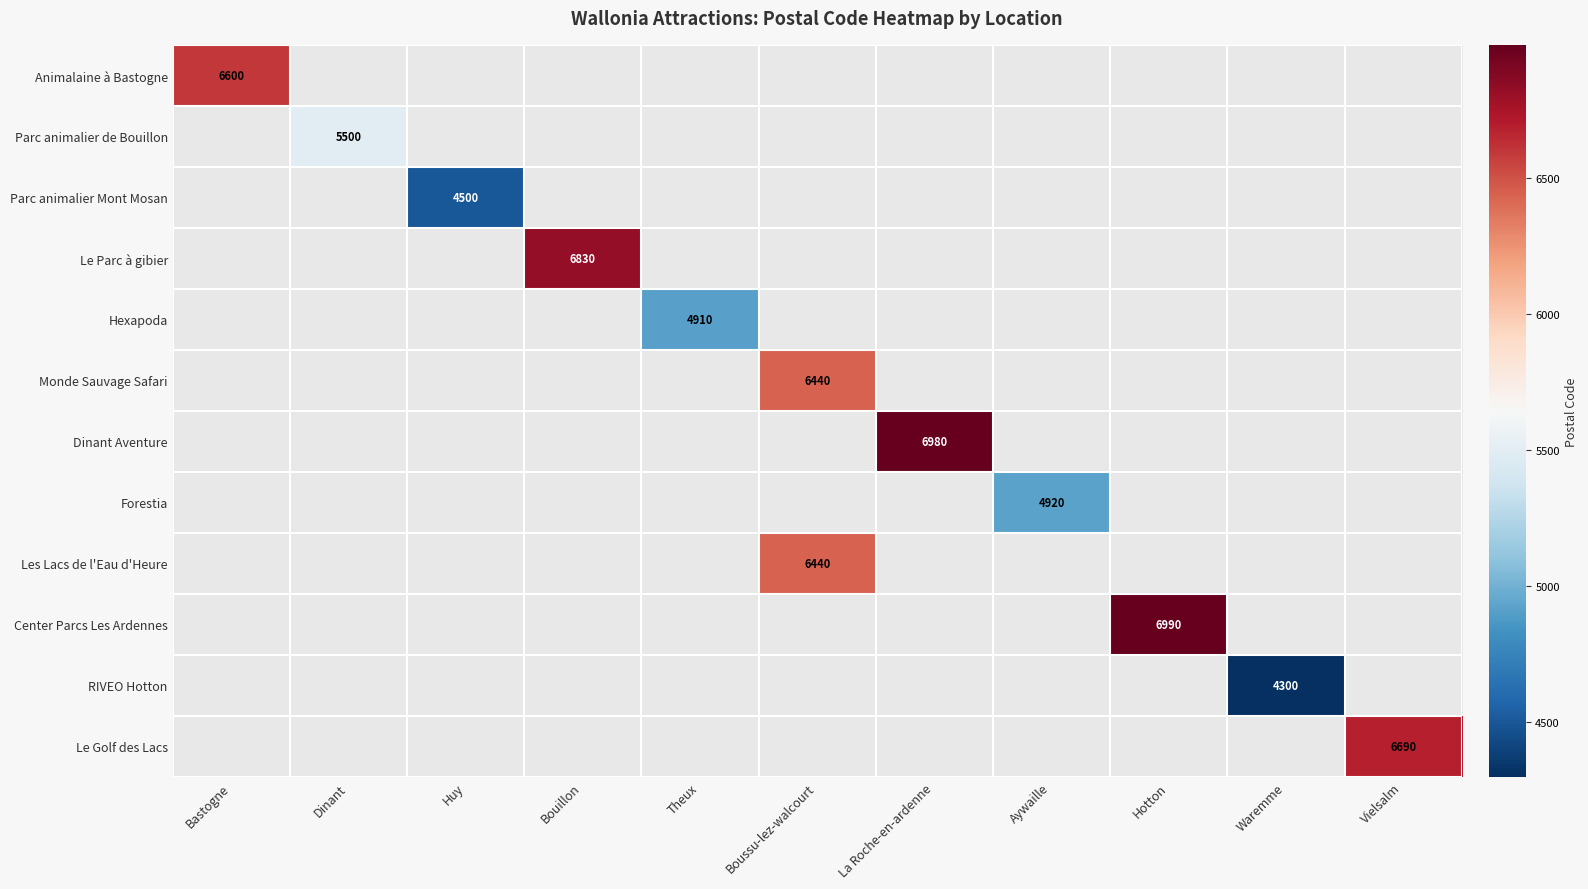

At how many categories does at least one series exceed 5602?

6